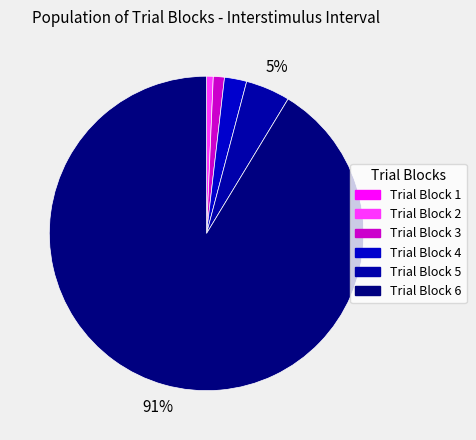

What is the change in value from Trial Block 3 to Trial Block 4?

+50